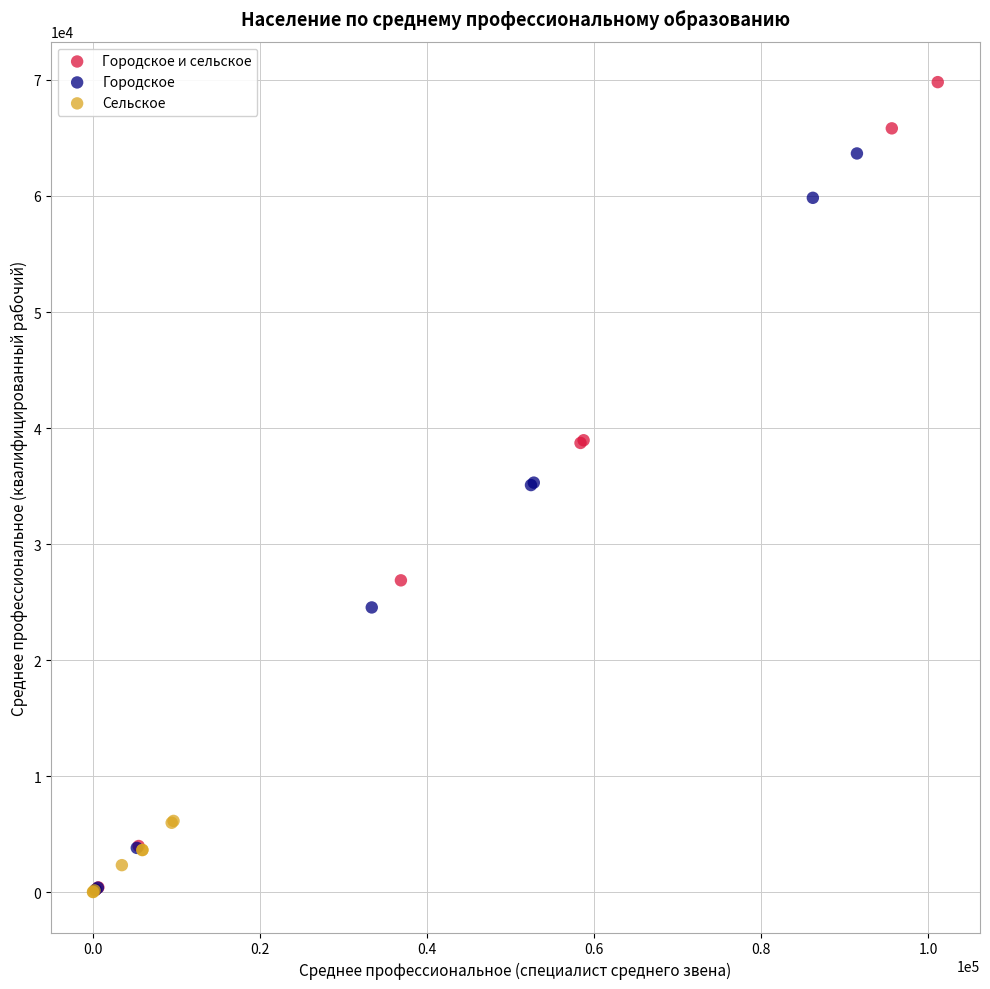

Which series has the largest Y range (max minus min)?

Городское и сельское